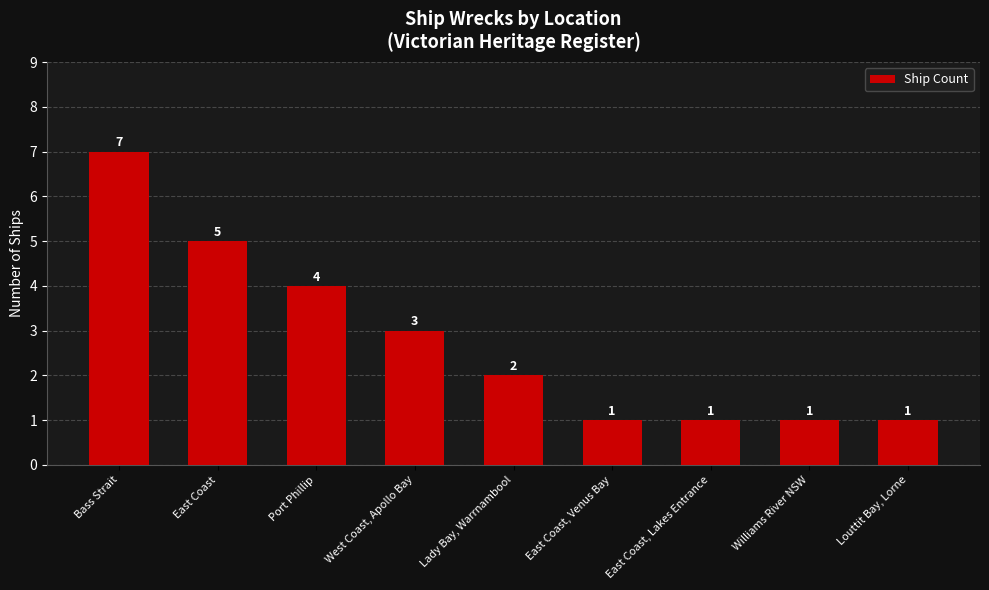

Reading left to right, list all the values displayed in this chart.

7	5	4	3	2	1	1	1	1